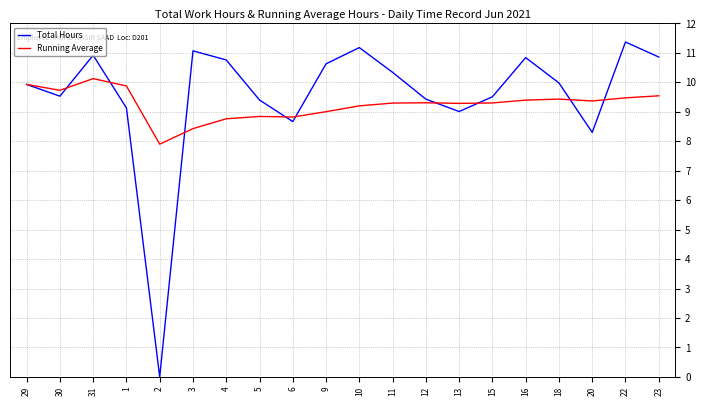

Which label corresponds to the largest value in the chart?

22